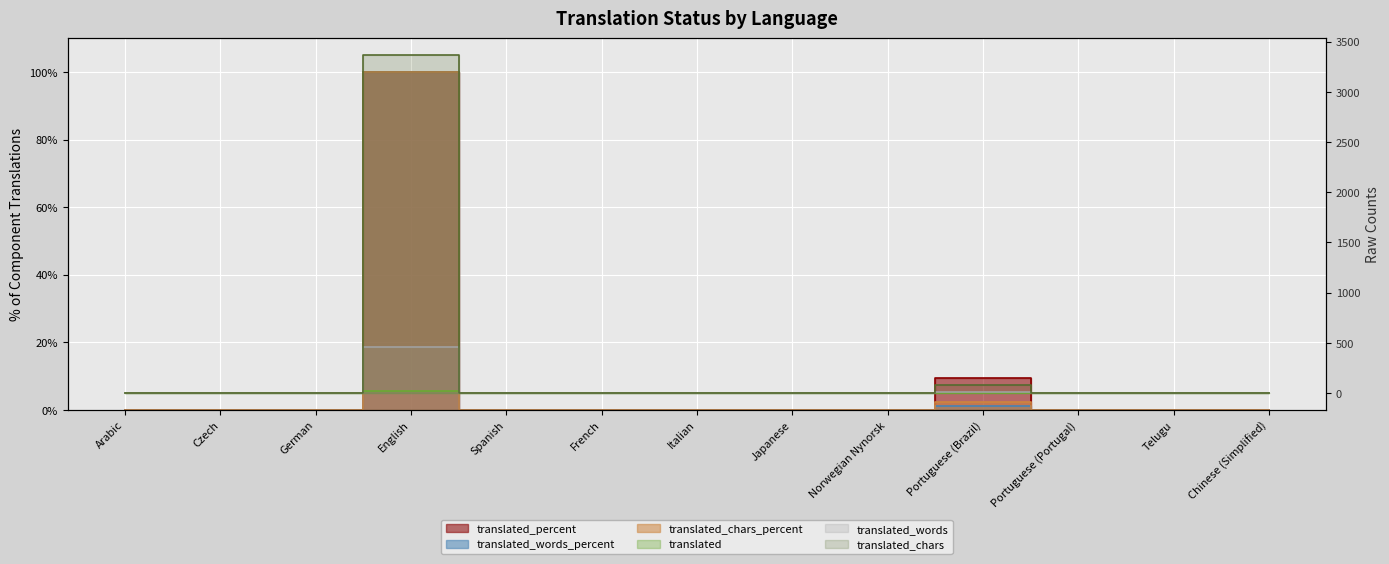

Is it true that translated_words equals 281.9 at German?

False